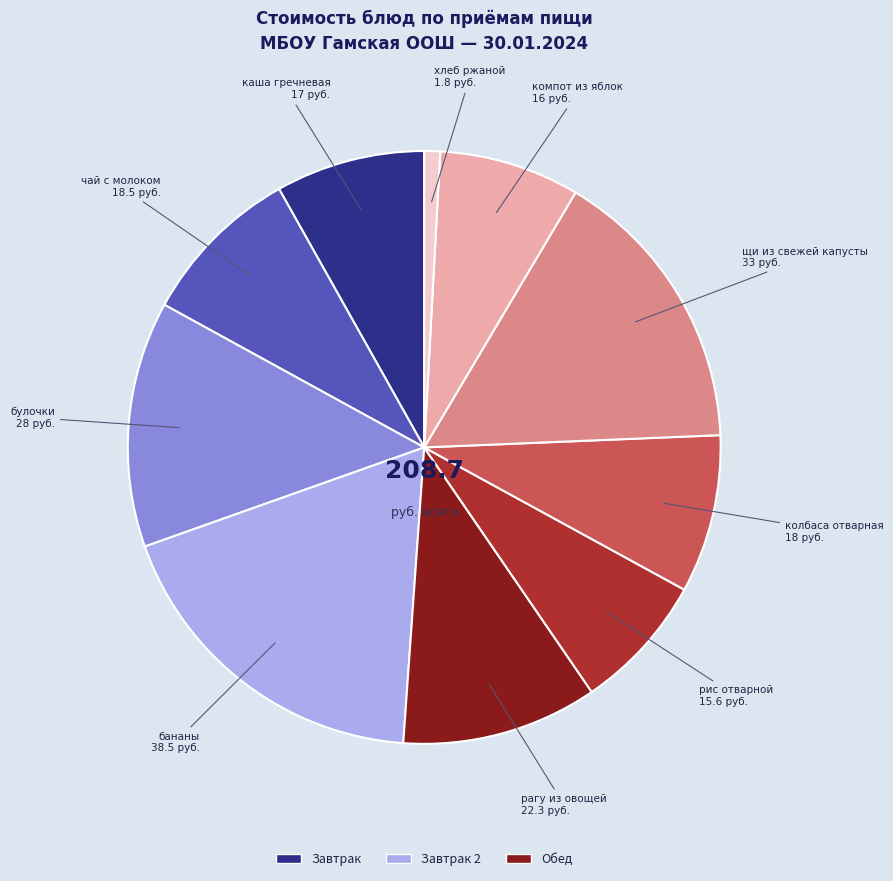

Is there any slice that represents more than half of the pie?

No